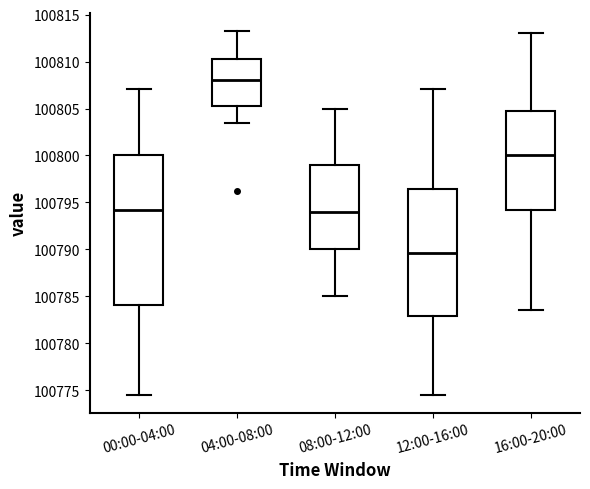

Where does the median line of the box for 00:00-04:00 sit on the y-axis? The values are not printed on the chart, so give them approximately, as read against the axis.

100794.0